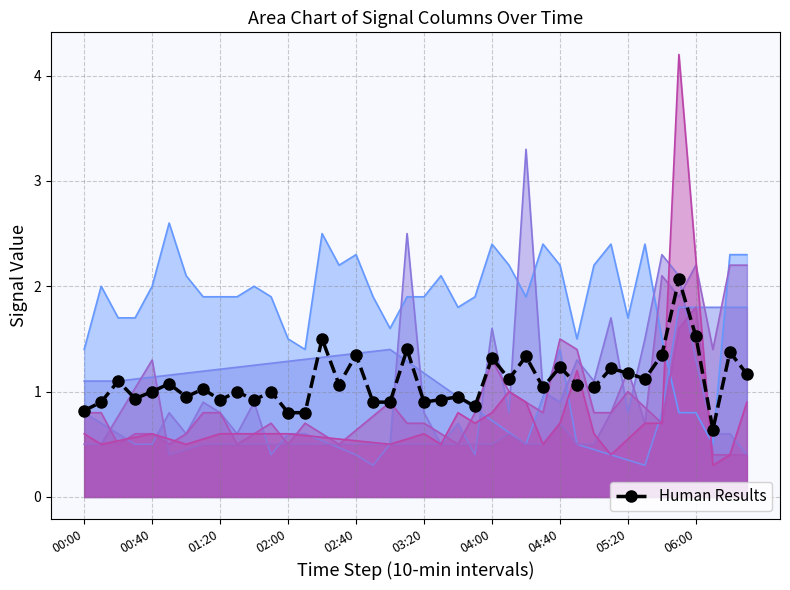

What is the maximum value shown in the chart?

4.2